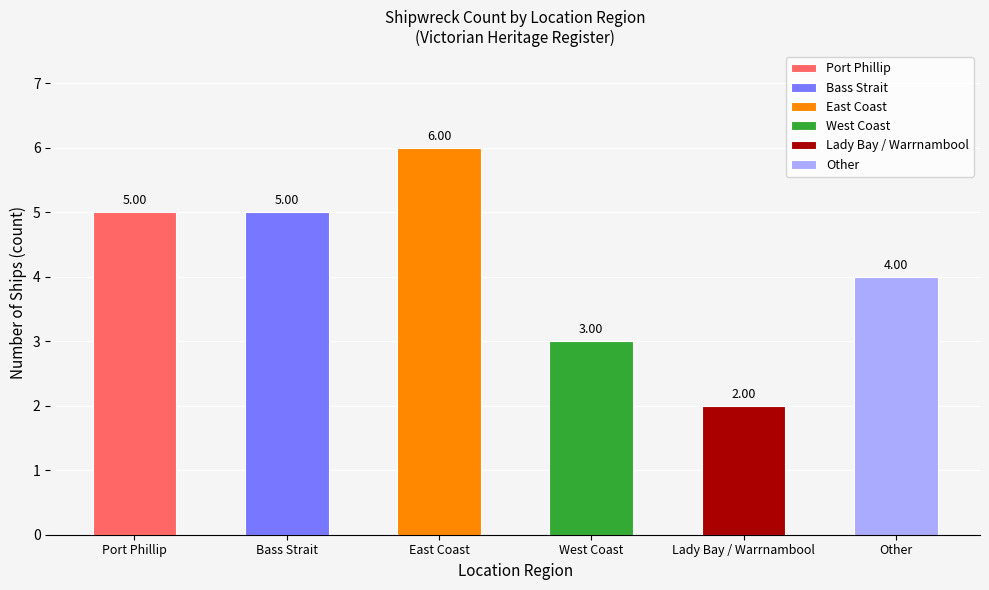

True or false: the data shows 5 at Bass Strait.

True